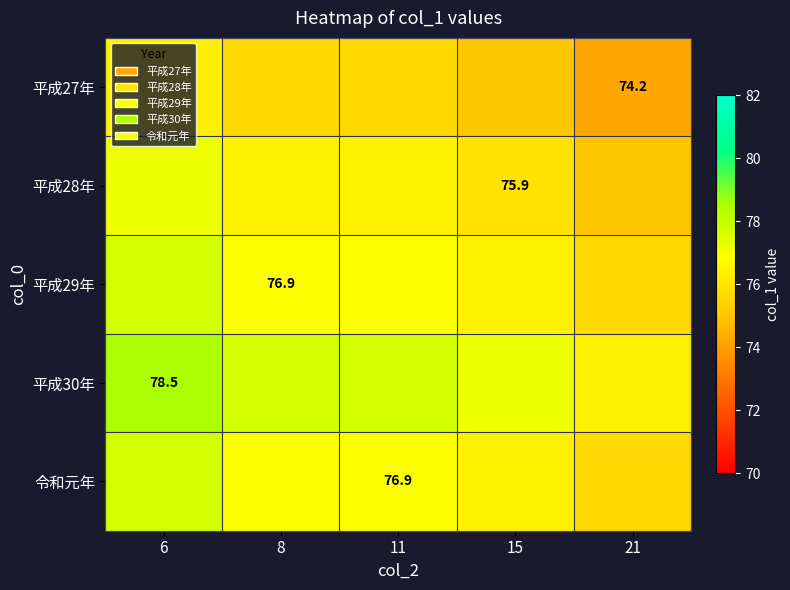

How many series are shown in this chart?

5